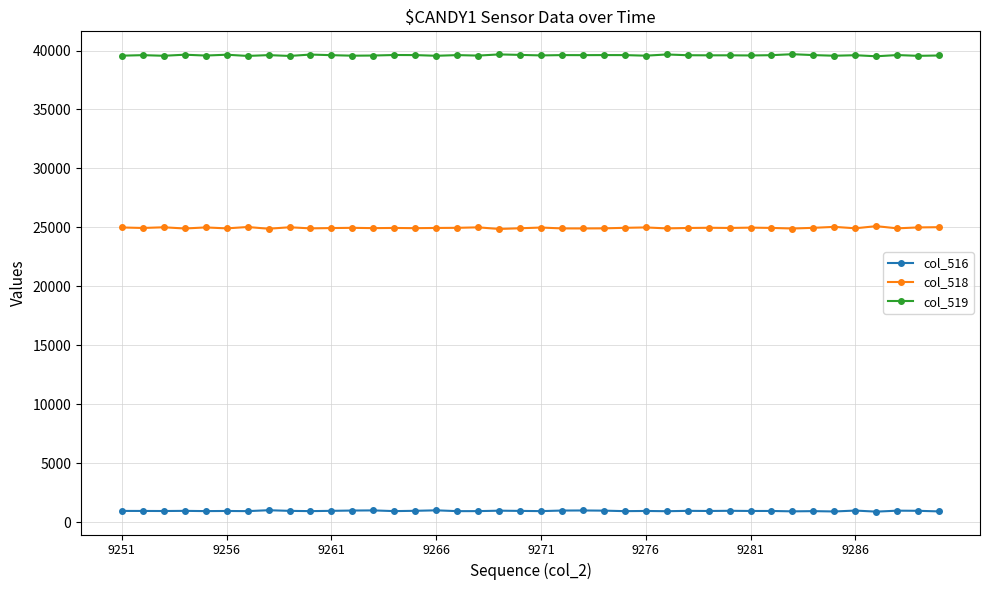

What is the minimum value shown in the chart?

914